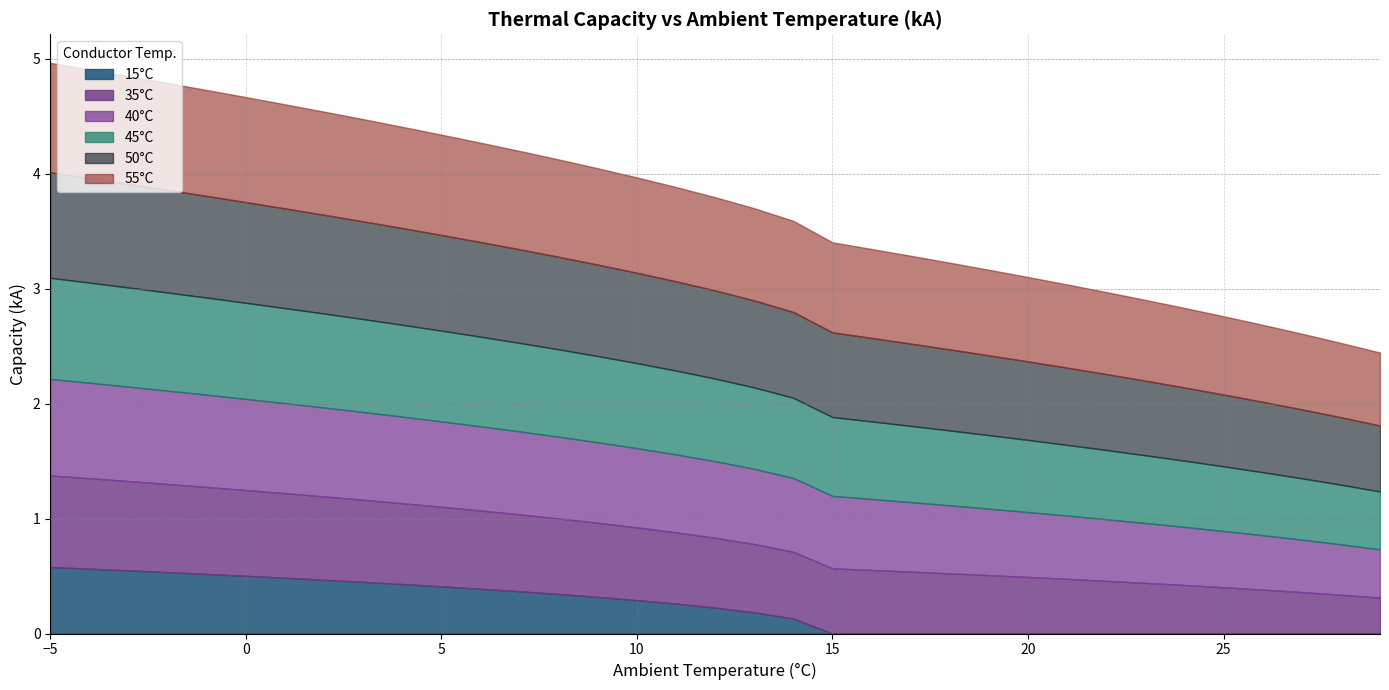

What is the difference between the second highest and minimum values in the 35°C series?

0.5